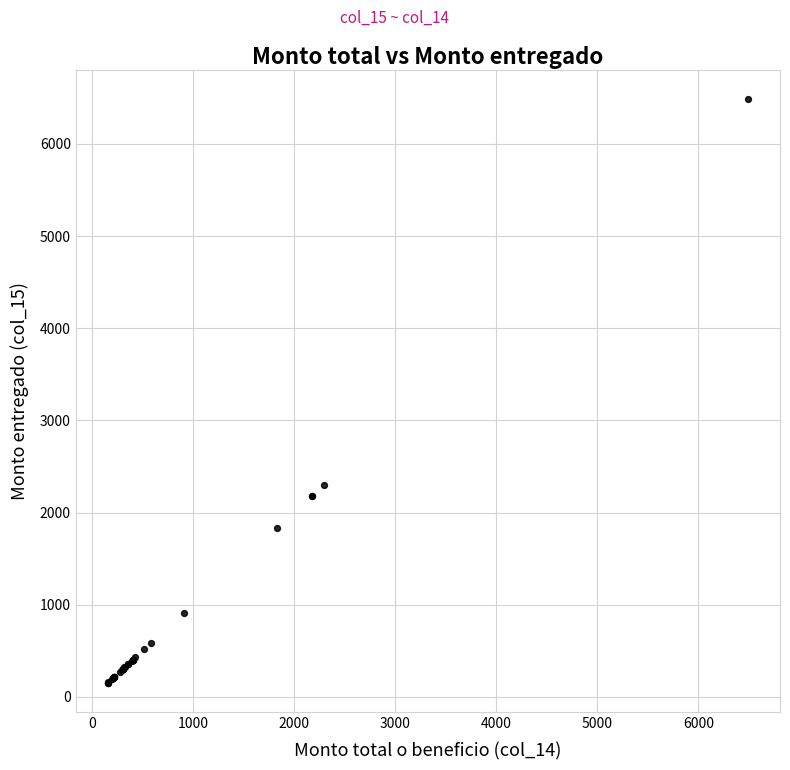

What Y value in the scatter plot is closest to 3322?

2295